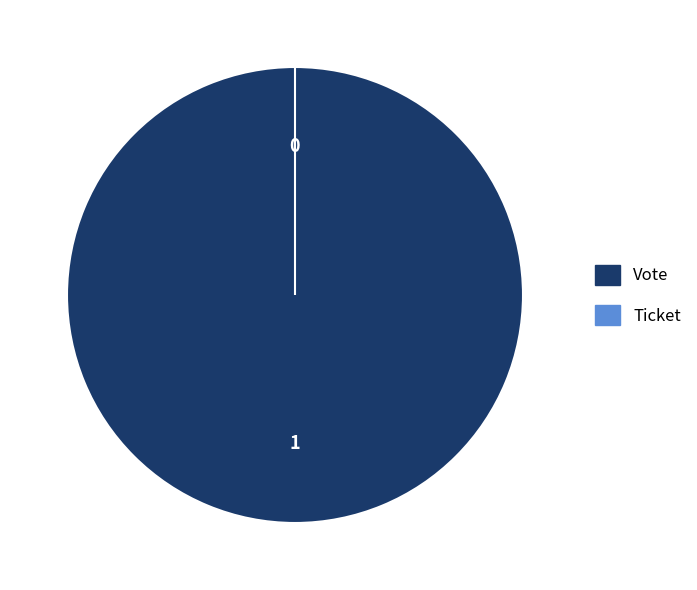

Between Vote and Ticket, which is larger?

Vote